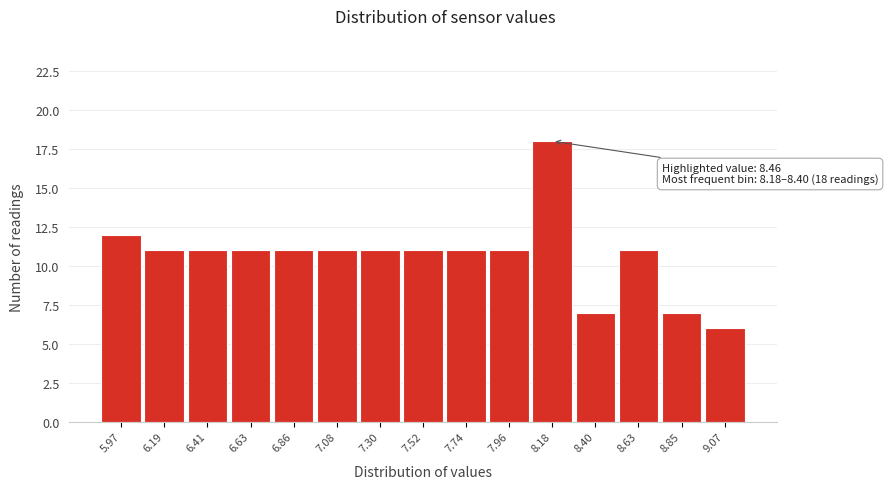

Reading right to left, list all the values displayed in this chart.

9.07=6	8.85=7	8.63=11	8.40=7	8.18=18	7.96=11	7.74=11	7.52=11	7.30=11	7.08=11	6.86=11	6.63=11	6.41=11	6.19=11	5.97=12